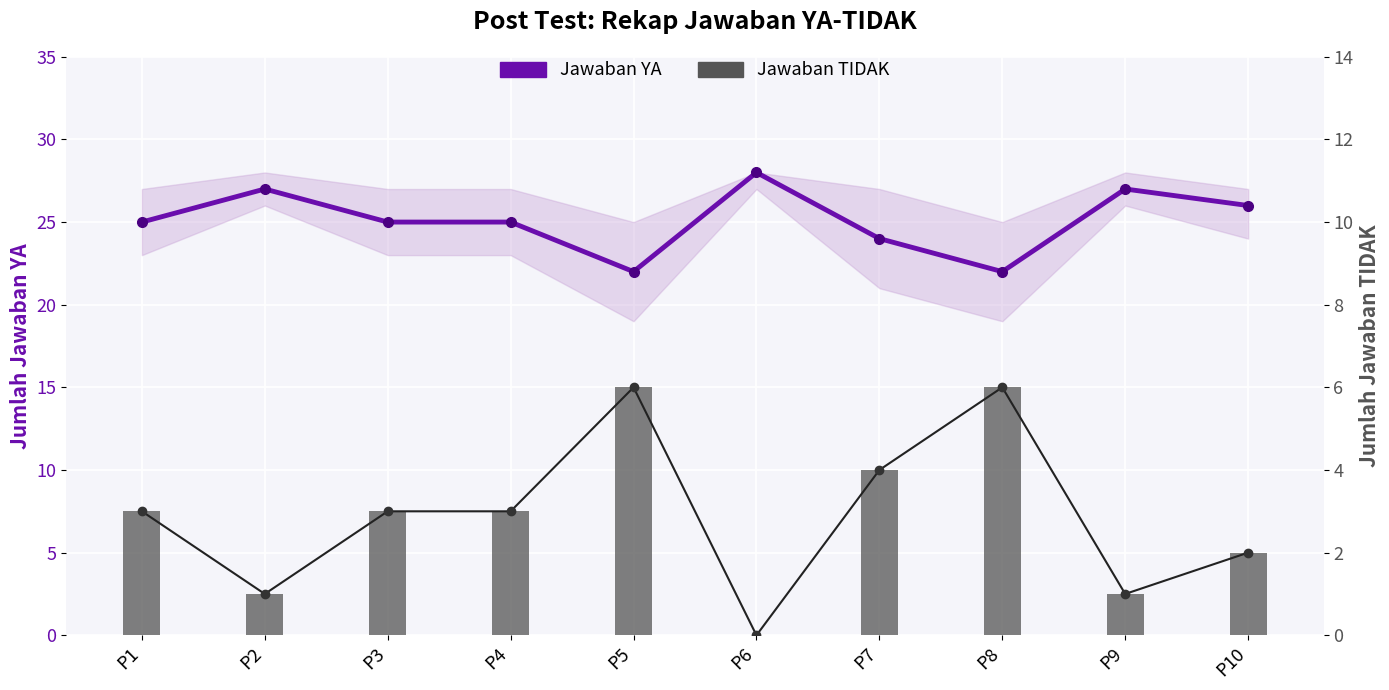

At P2, list the series in order from largest to smallest.

Jawaban YA (count), Jawaban TIDAK